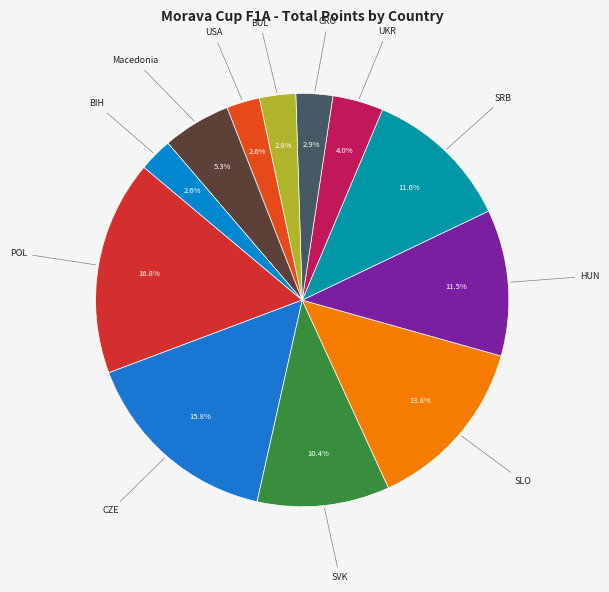

Which slice is the largest?

POL